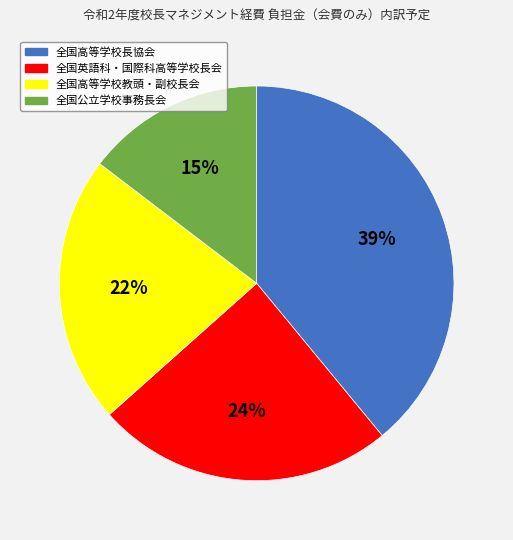

Does any single category account for the majority?

No